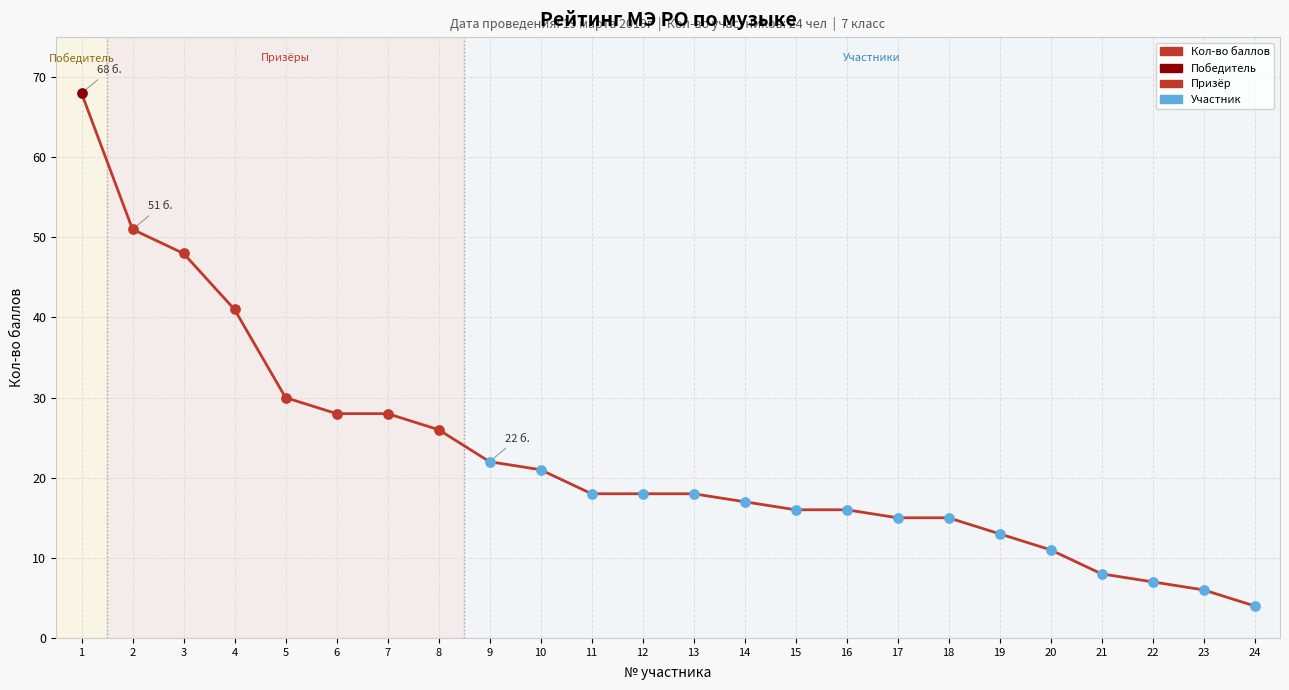

What is the change in value from 4 to 16?

-25